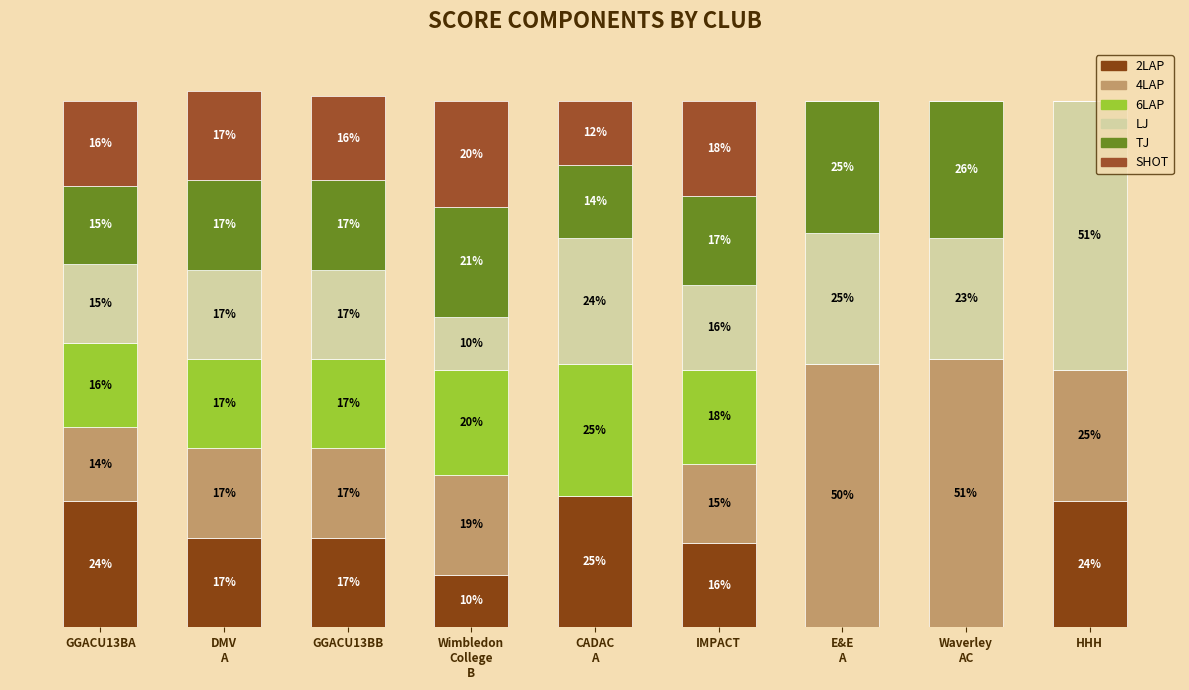

Where is 2LAP nearest to the value 12?

Wimbledon
College
B